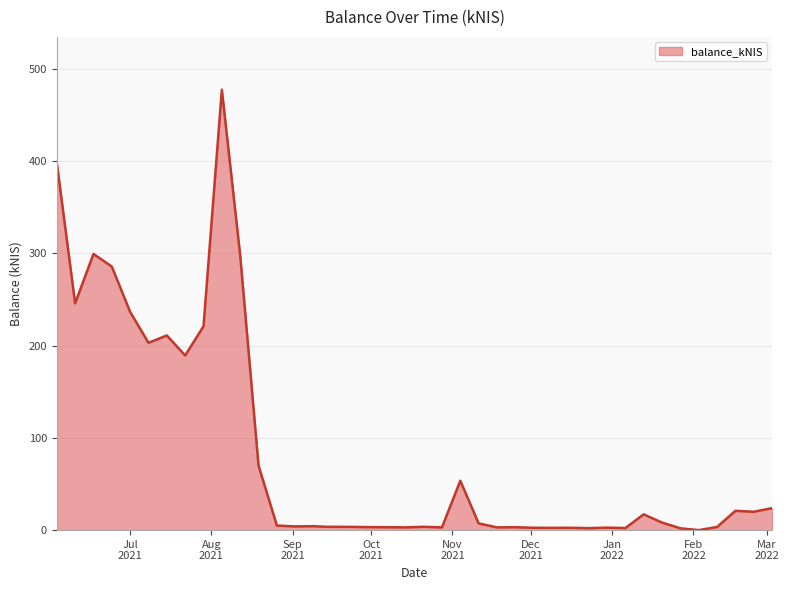

Does the chart have visible grid lines?

Yes